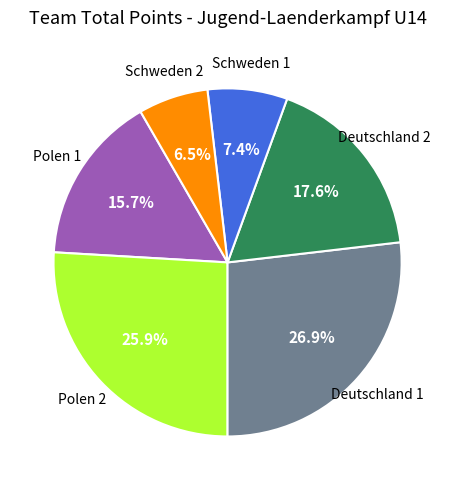

Is there any slice that represents more than half of the pie?

No